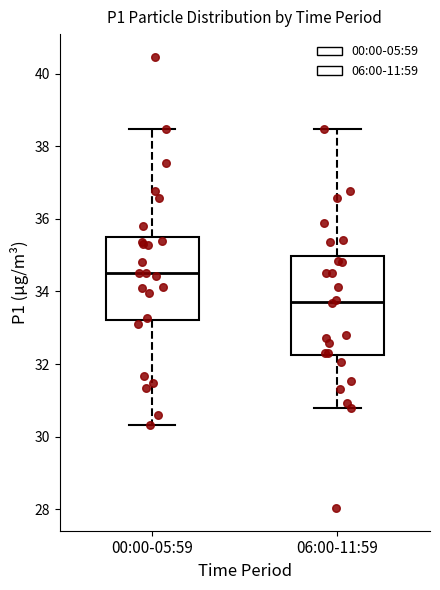

Reading left to right, read every box against the y-axis: the position of its median line, the range the box covers, and the ends of its whiskers. The values are not printed on the chart, so give them approximately, as read against the axis.

00:00-05:59: median 34.6, box 33.2 to 35.6, whiskers 30.4 to 38.4
06:00-11:59: median 33.8, box 32.2 to 35.0, whiskers 30.8 to 38.4